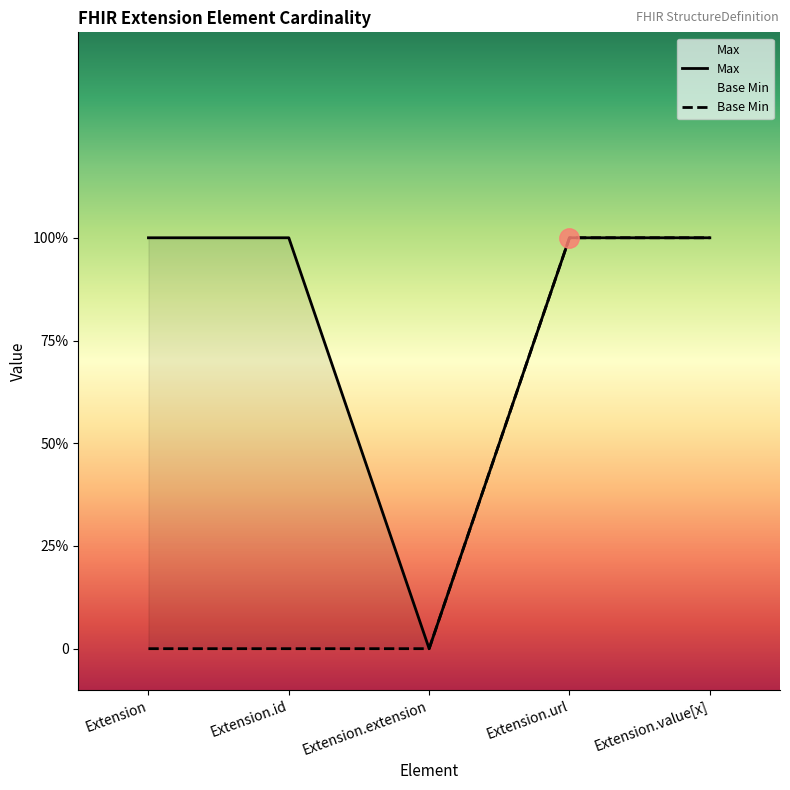

What is the highest value of the Base Min series?

1